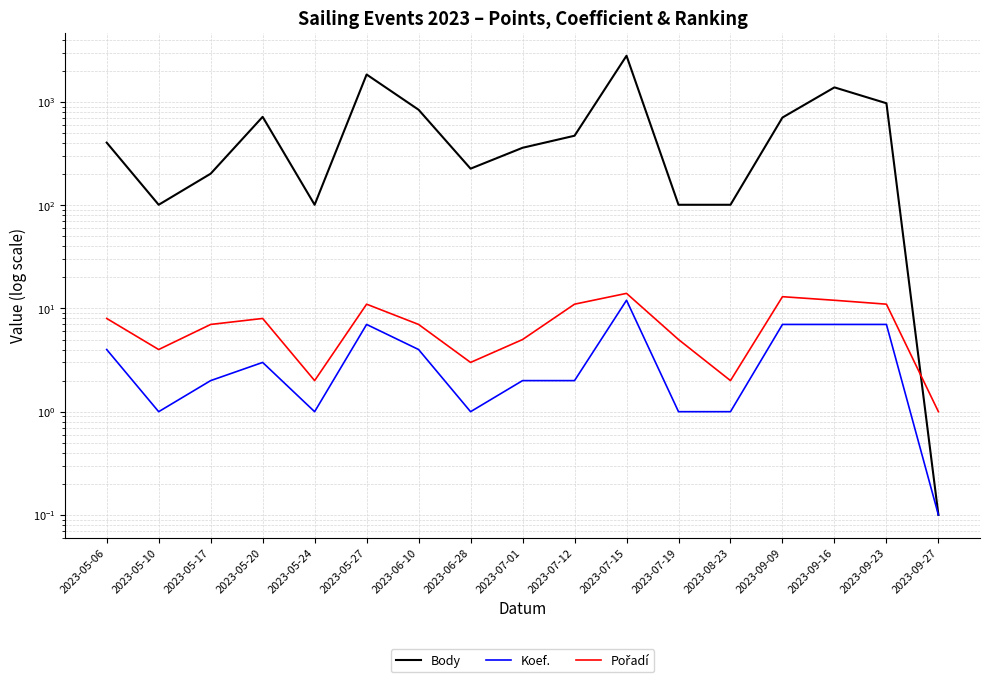

At which category is the sum across all series the highest?

2023-07-15